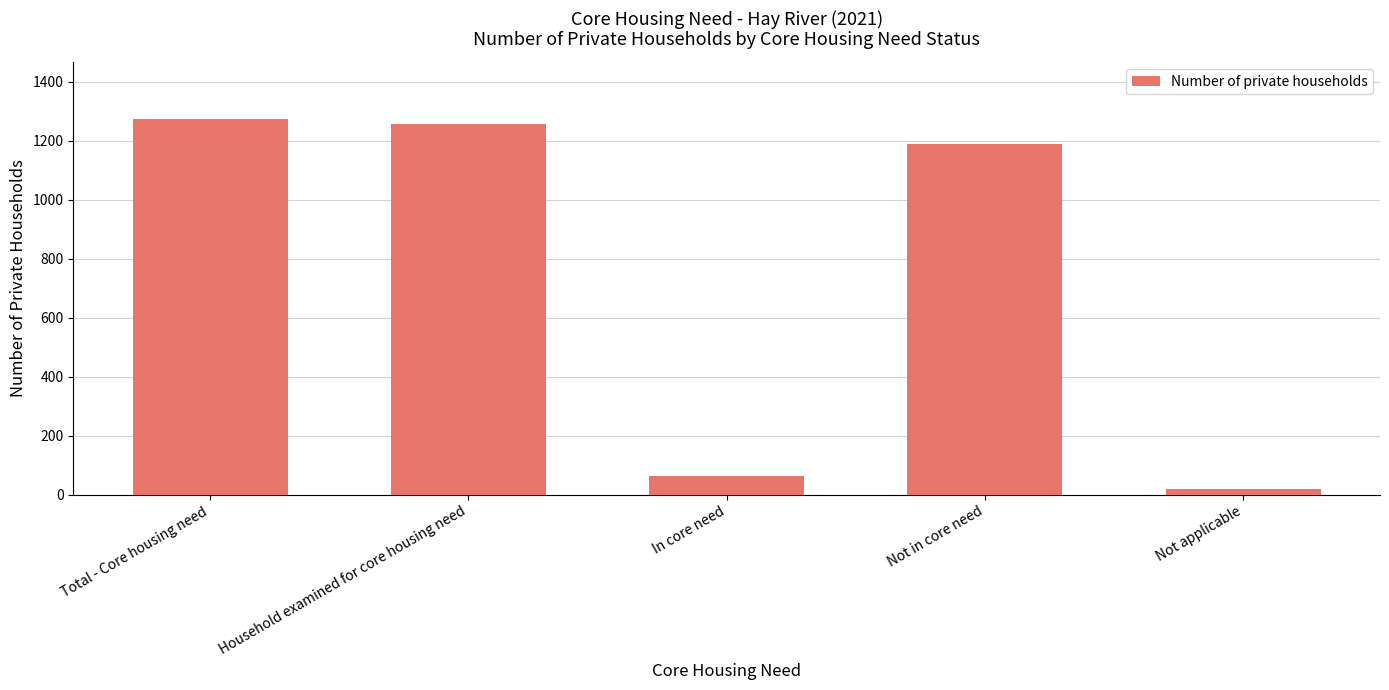

Rank the categories by value from lowest to highest.

Not applicable, In core need, Not in core need, Household examined for core housing need, Total - Core housing need